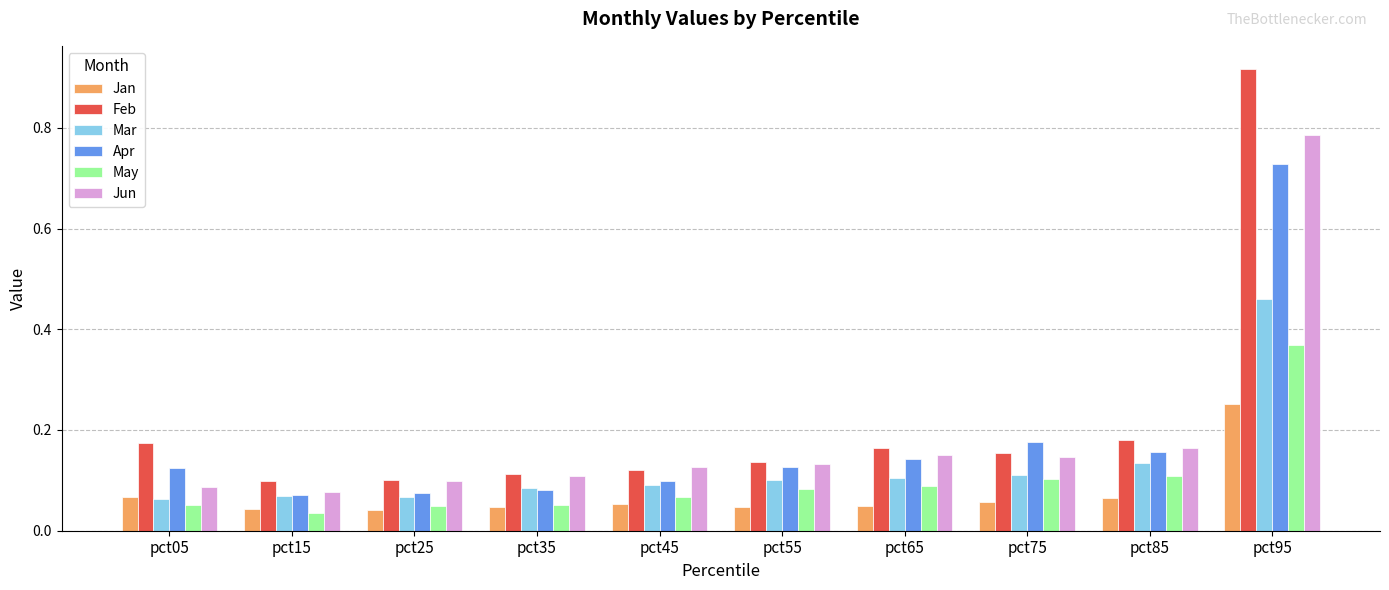

Are the bars horizontal?

No